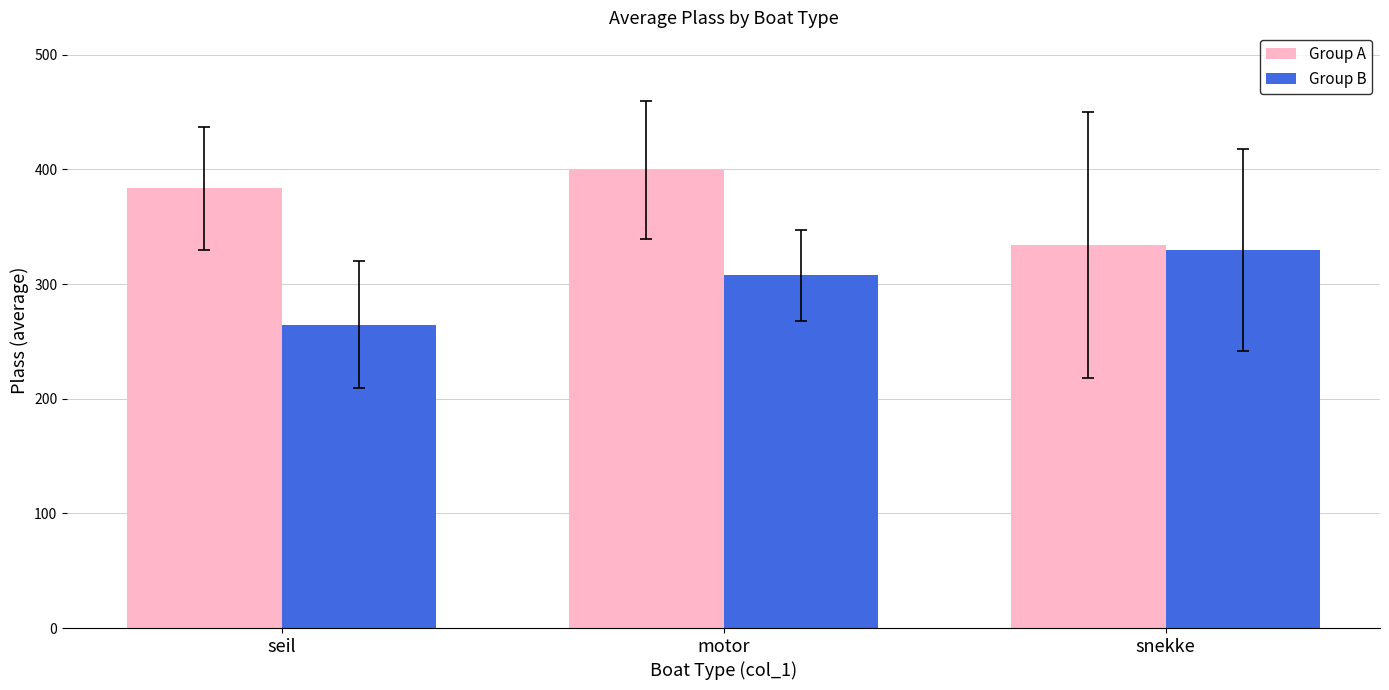

Read the Group B value at seil.

264.7